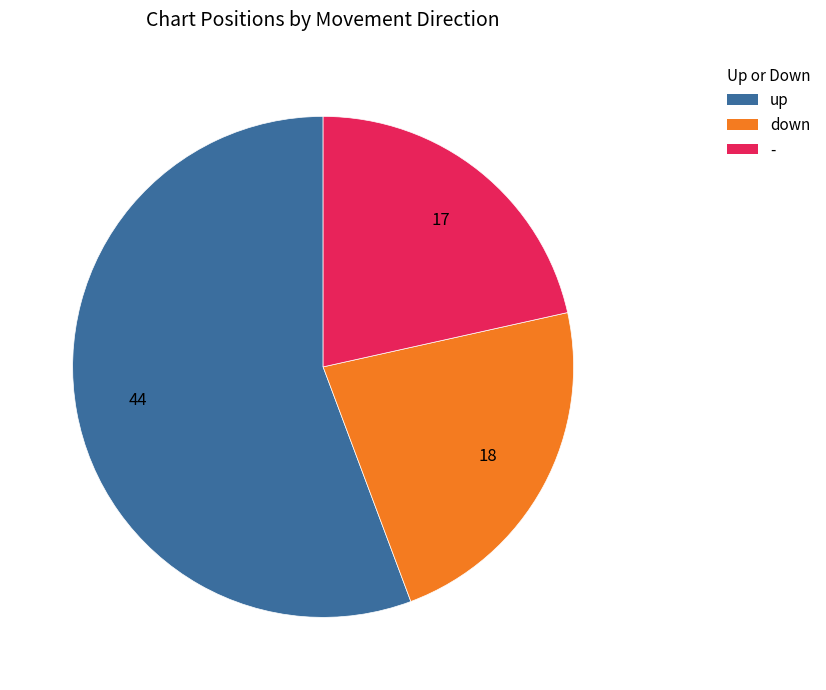

Which slice is the smallest?

-